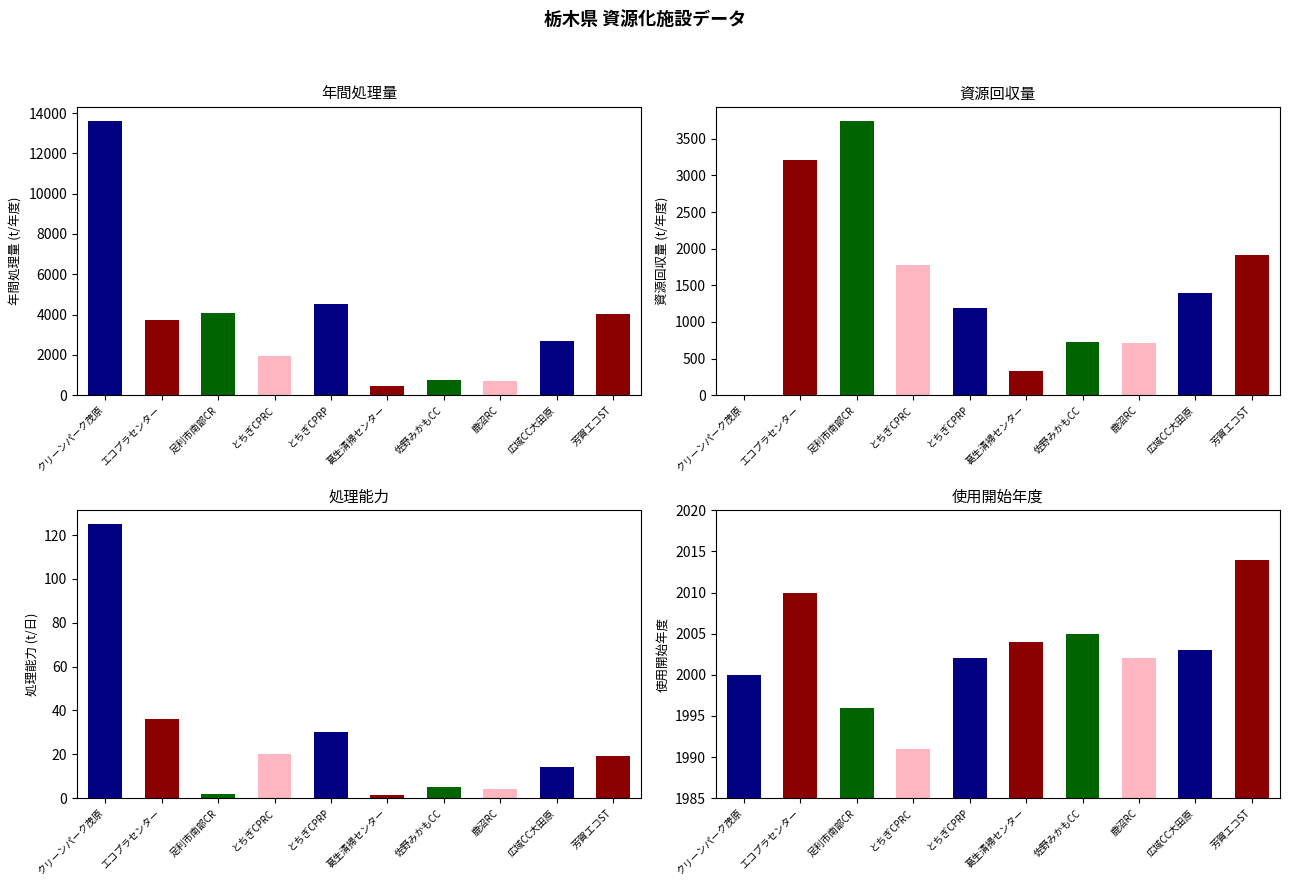

At 9, list the series in order from largest to smallest.

年間処理量, 使用開始年度, 資源回収量, 処理能力